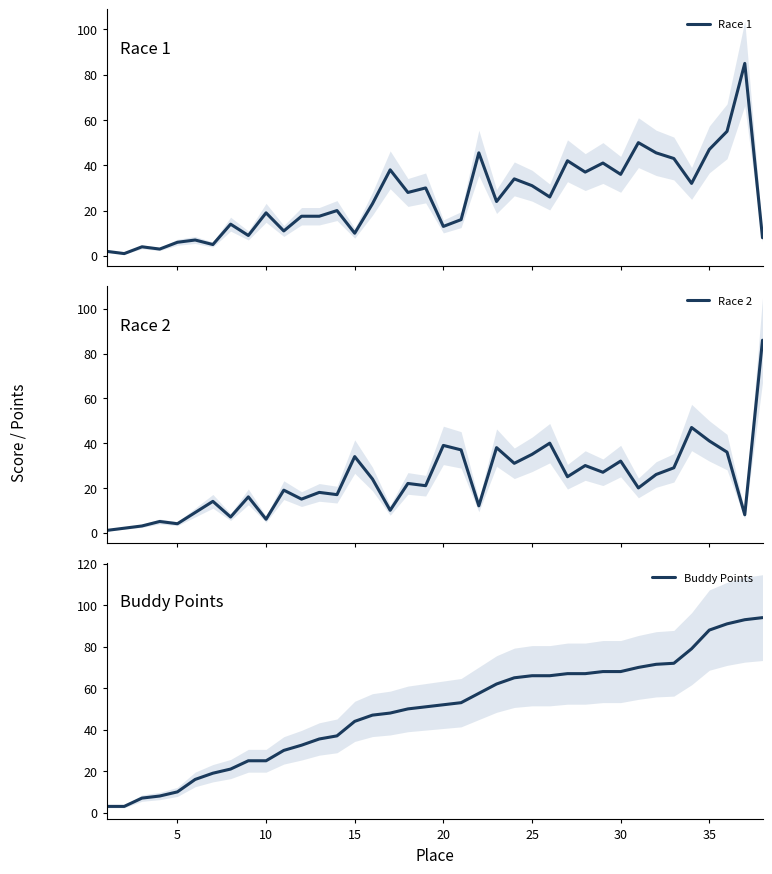

True or false: Buddy Points has a value of 37.4 at 30.

False